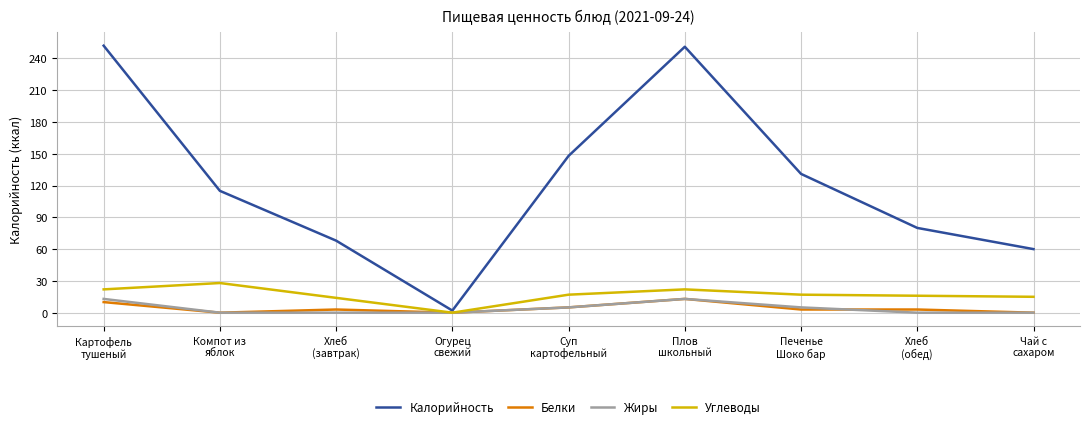

Which series has the largest range (max minus min)?

Калорийность